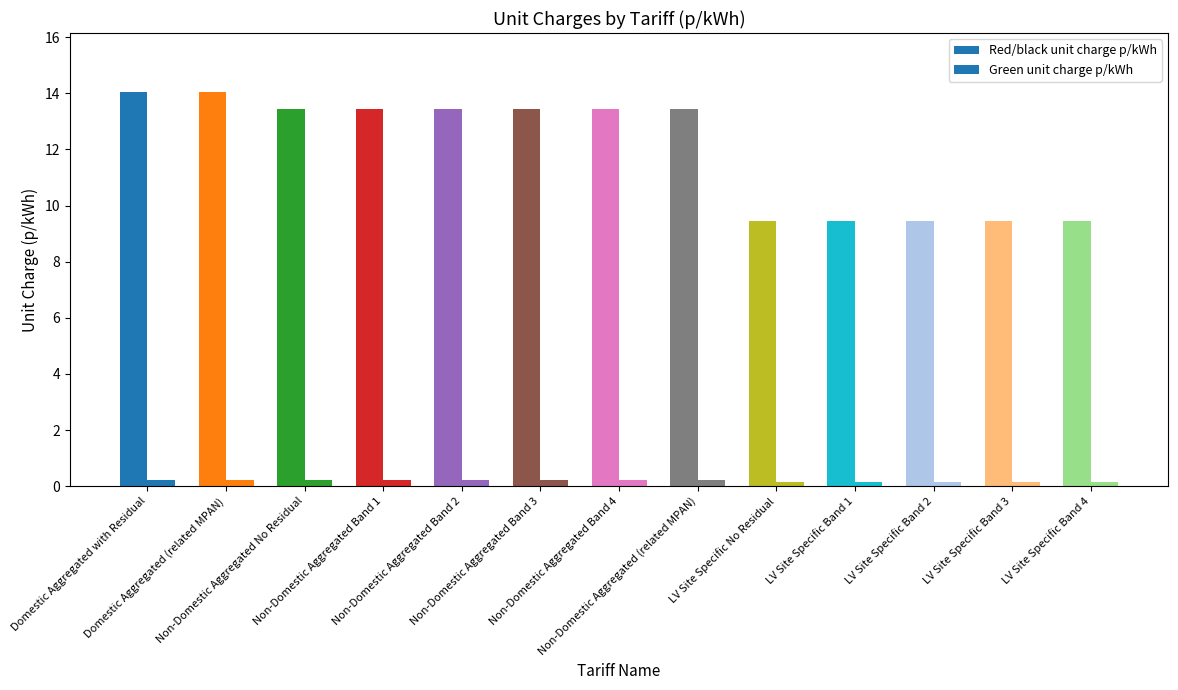

Which series has the largest total across all categories?

Red/black unit charge p/kWh